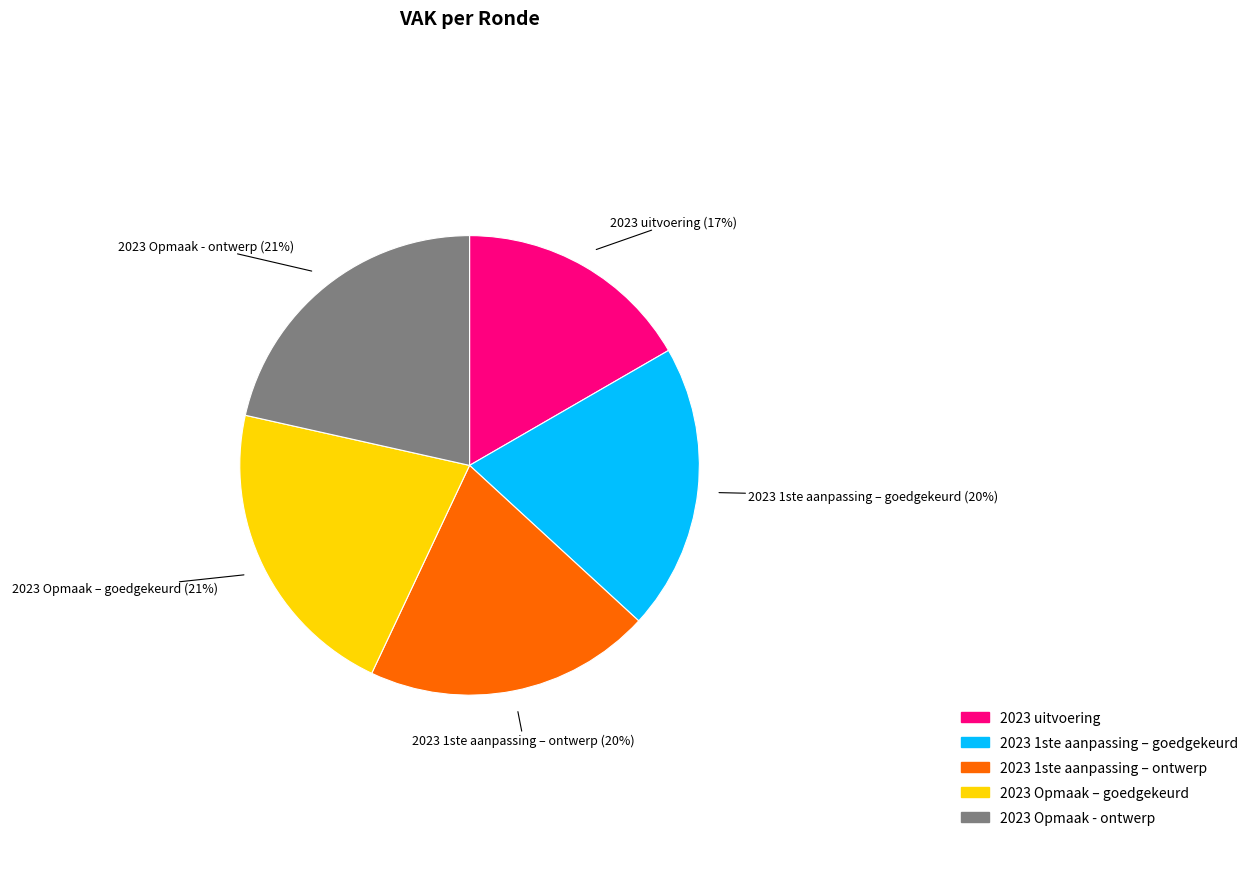

Does 2023 Opmaak - ontwerp account for over 50% of the chart?

No